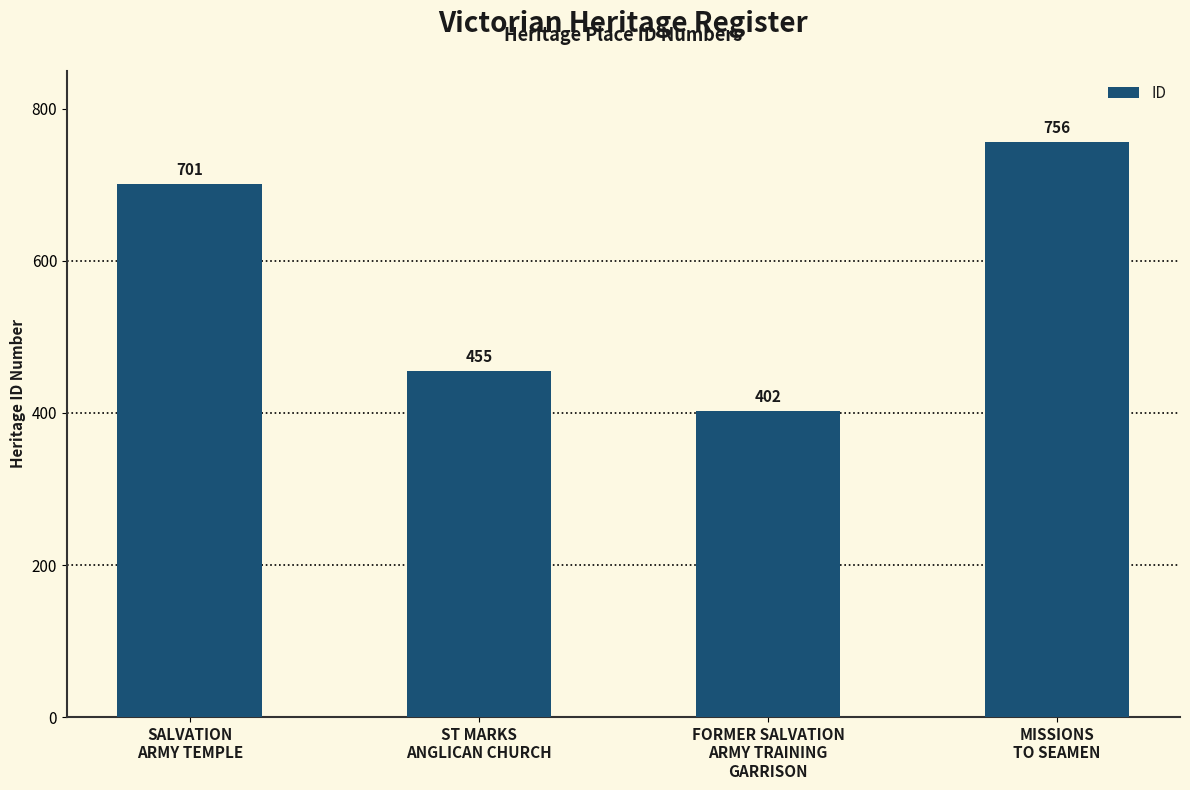

Which has a higher value, MISSIONS
TO SEAMEN or FORMER SALVATION
ARMY TRAINING
GARRISON?

MISSIONS
TO SEAMEN